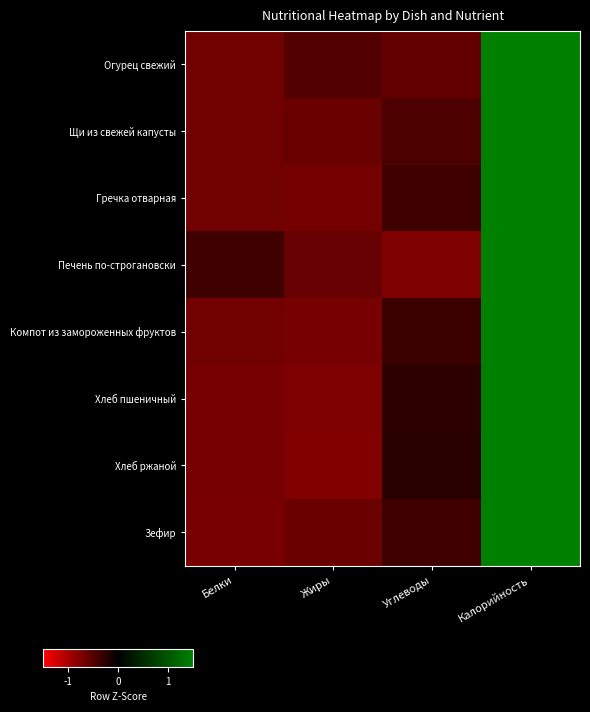

Count the number of data series in this chart.

8